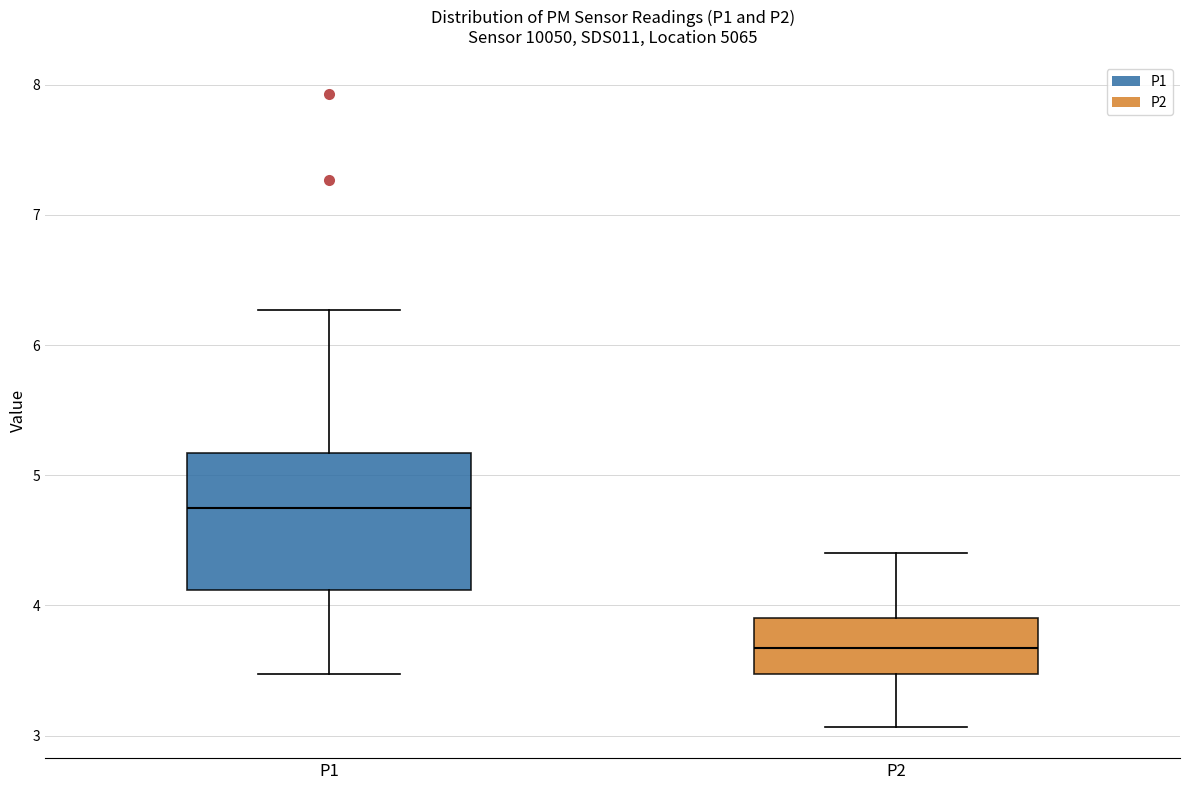

Which box's median line is the lowest?

P2